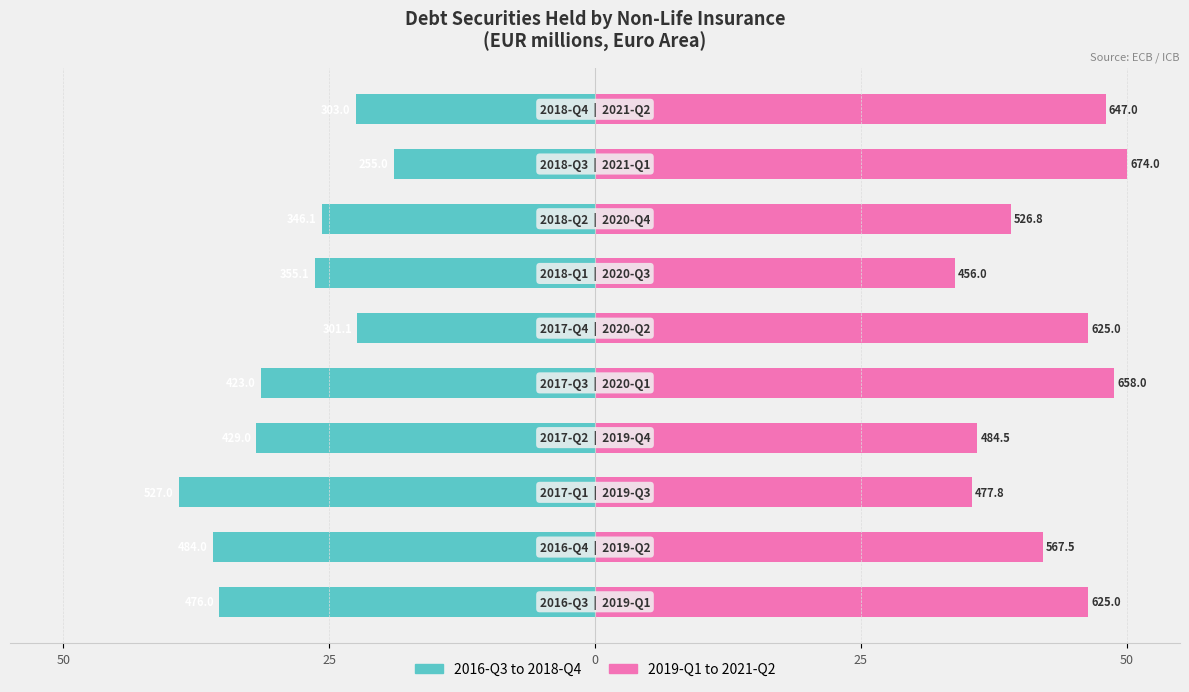

What is the lowest value of the 2019-Q1 to 2021-Q2 series?

33.8